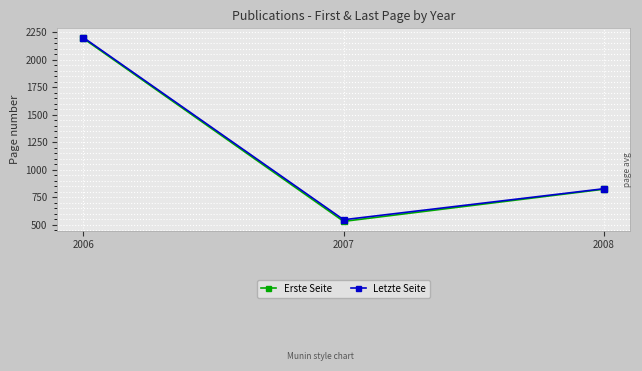

At which category is the sum across all series the highest?

2006